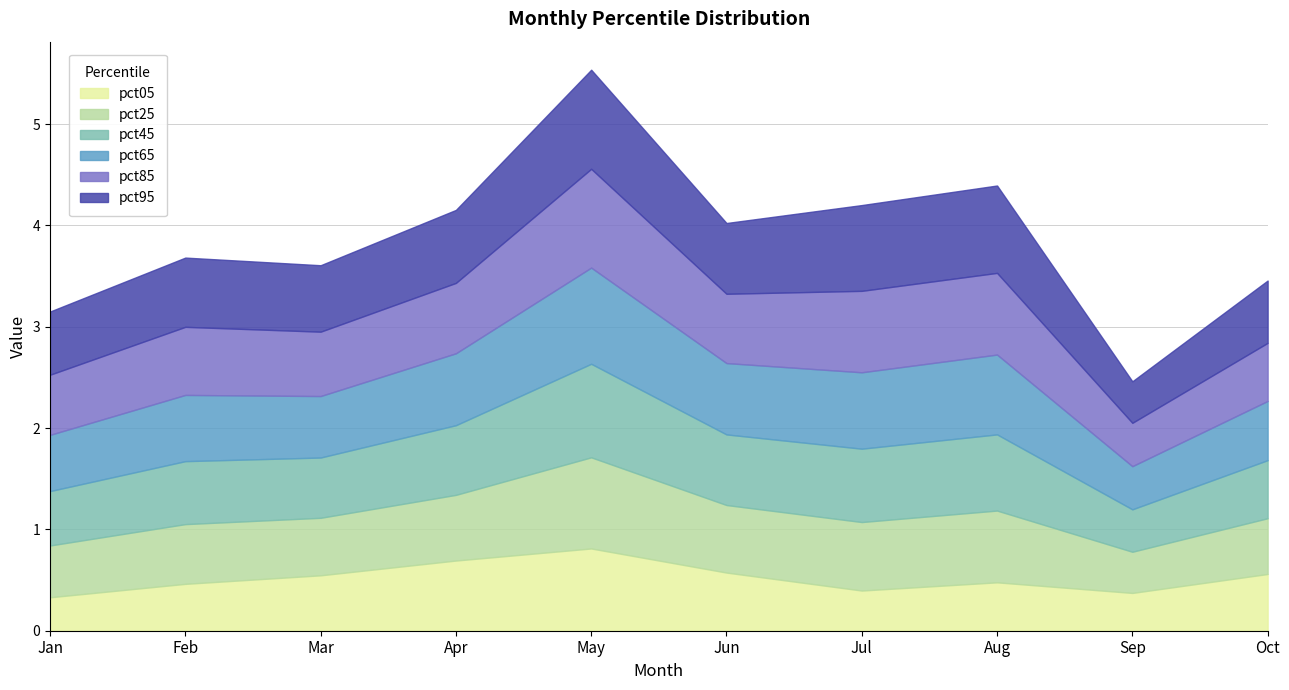

What is the lowest value of the pct05 series?

0.3